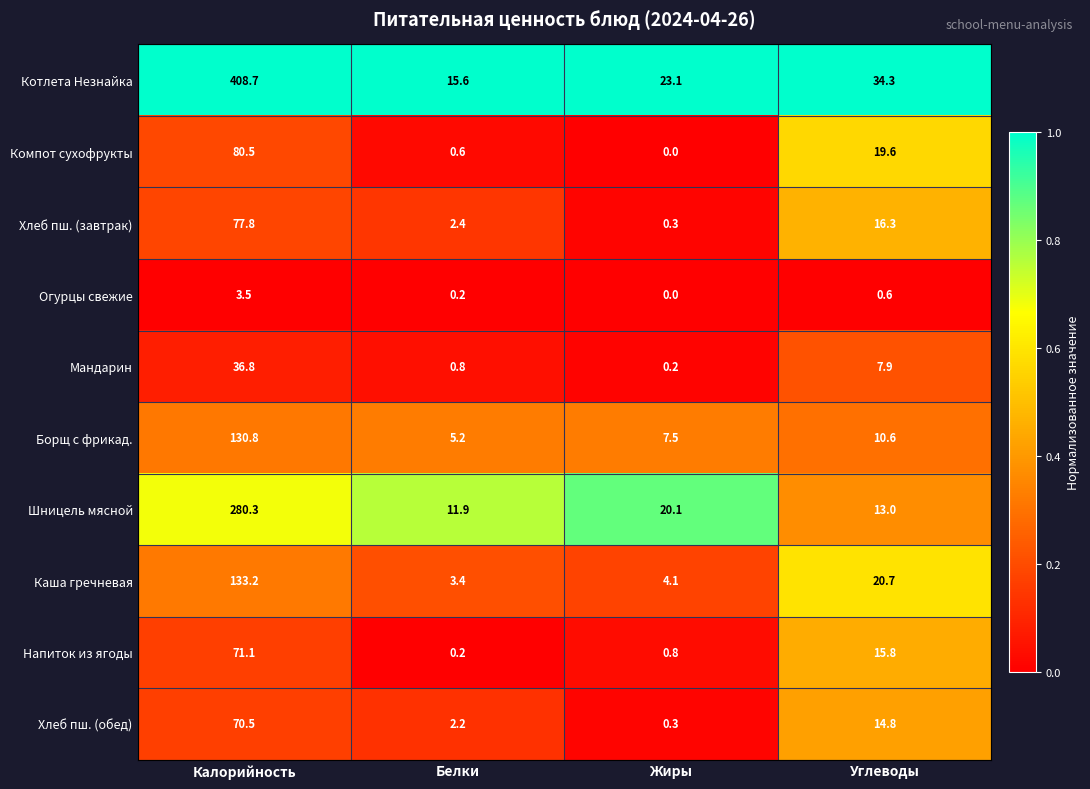

What is the difference between the second highest and minimum values in the Борщ с фрикад. series?

5.4